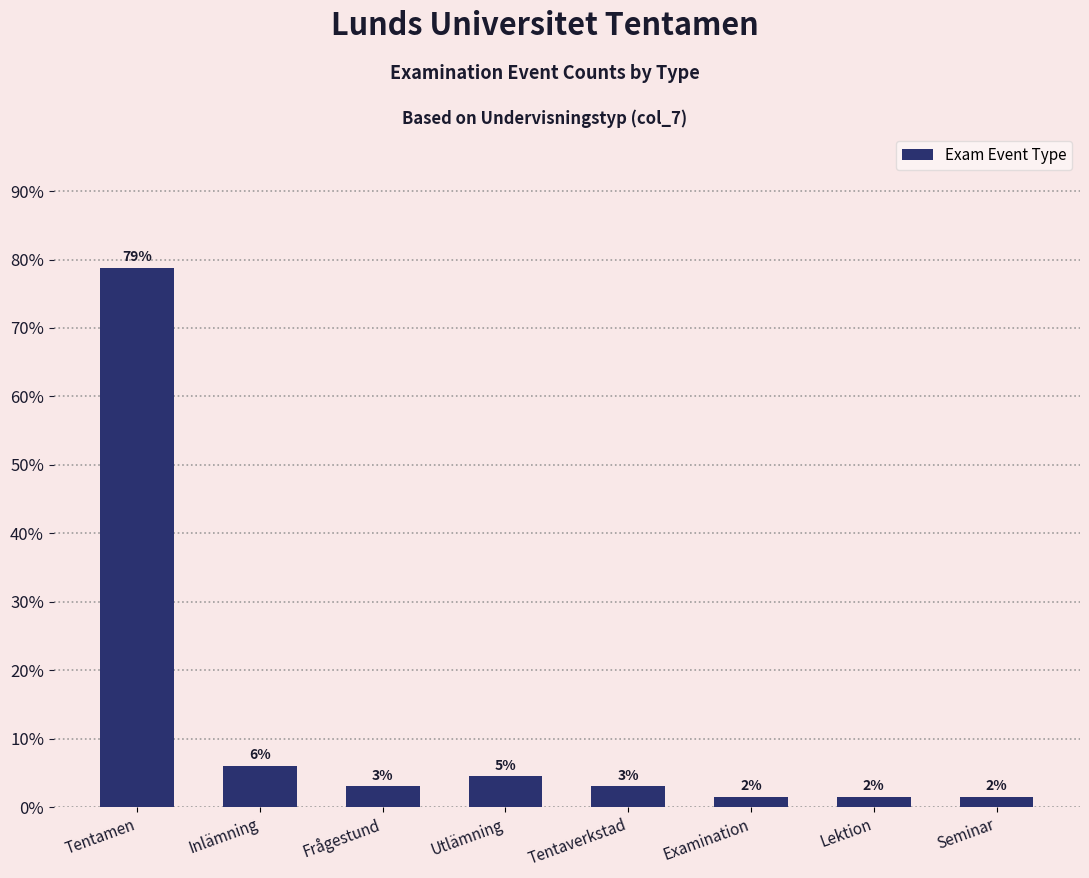

Which category has the lowest value across all series?

Examination